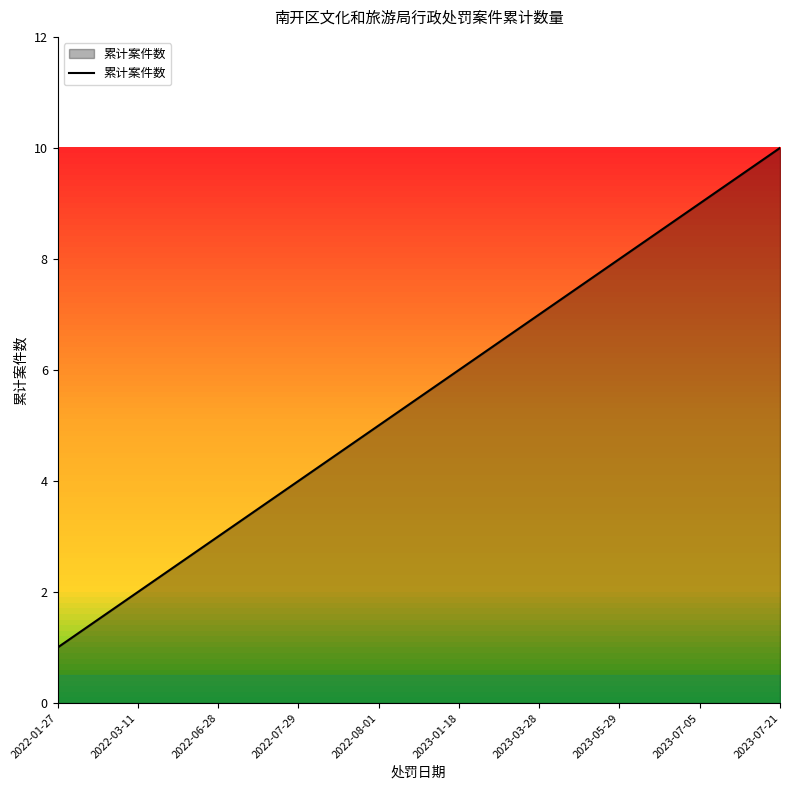

List the labels in order of value, largest first.

2023-07-21, 2023-07-05, 2023-05-29, 2023-03-28, 2023-01-18, 2022-08-01, 2022-07-29, 2022-06-28, 2022-03-11, 2022-01-27